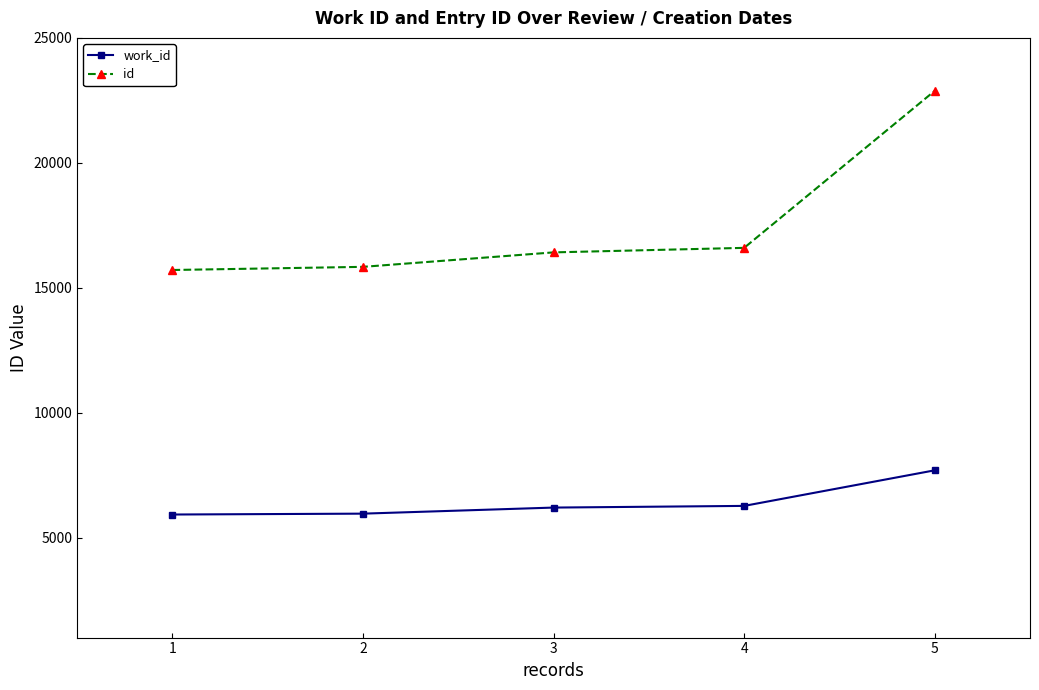

True or false: work_id and id cross at least once.

False